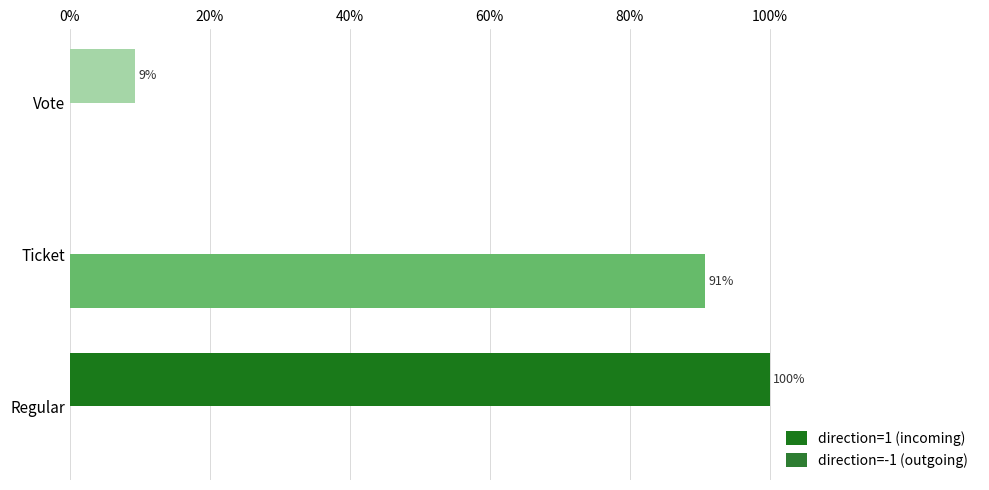

Reading right to left, list all the values displayed in this chart.

direction=1 (incoming): 9.3	0.0	100.0
direction=-1 (outgoing): 0.0	90.8	0.0